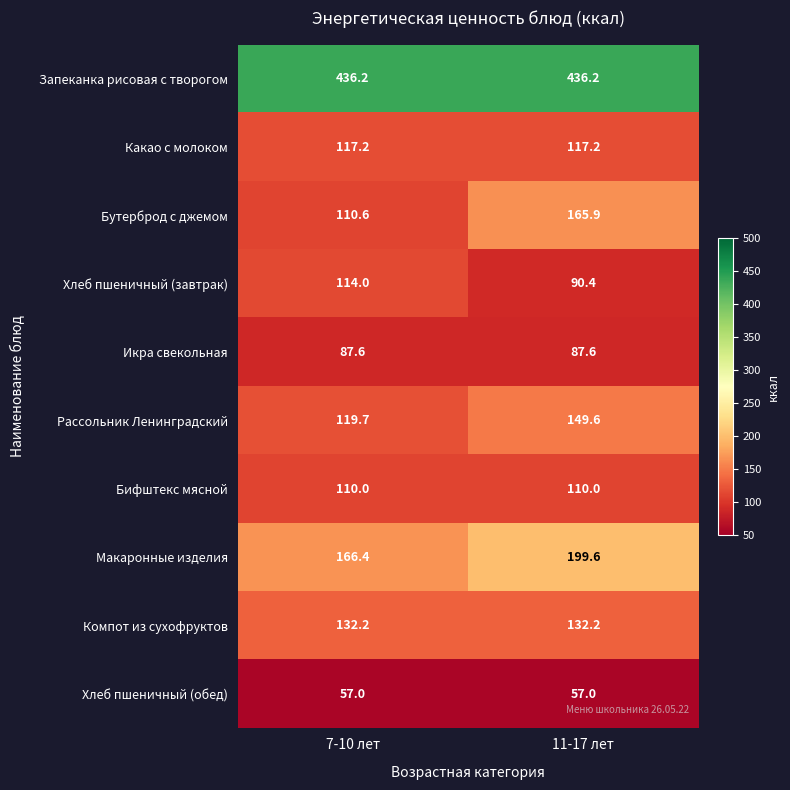

What is the total value across all series at 7-10 лет?

1450.9